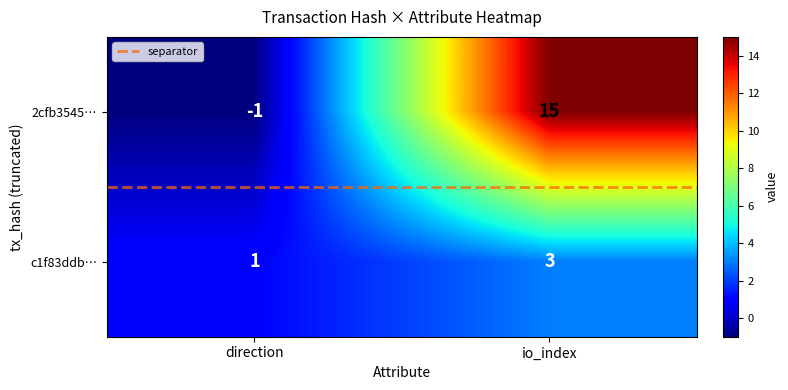

At which category is the sum across all series the highest?

io_index